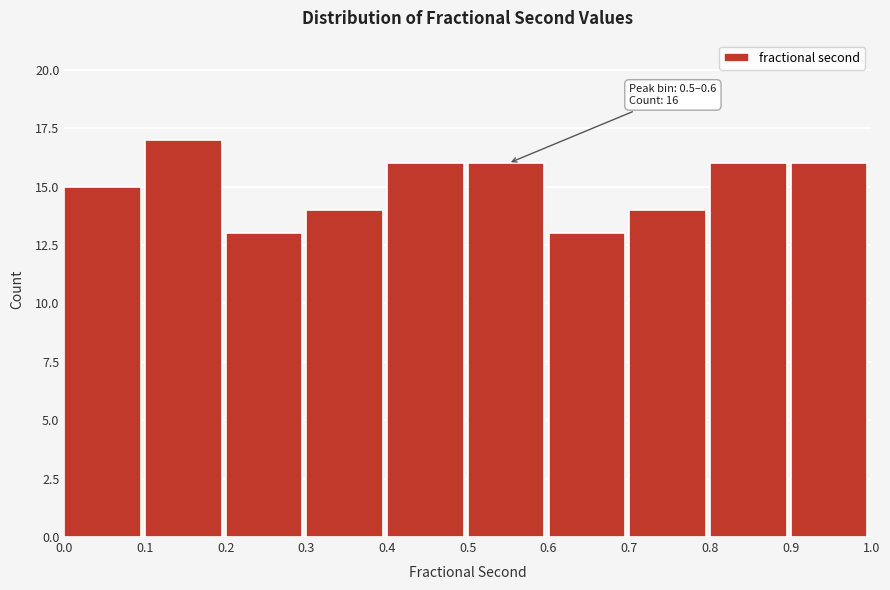

Reading left to right, list all the values displayed in this chart.

0.0=15	0.1=17	0.2=13	0.3=14	0.4=16	0.5=16	0.6=13	0.7=14	0.8=16	0.9=16